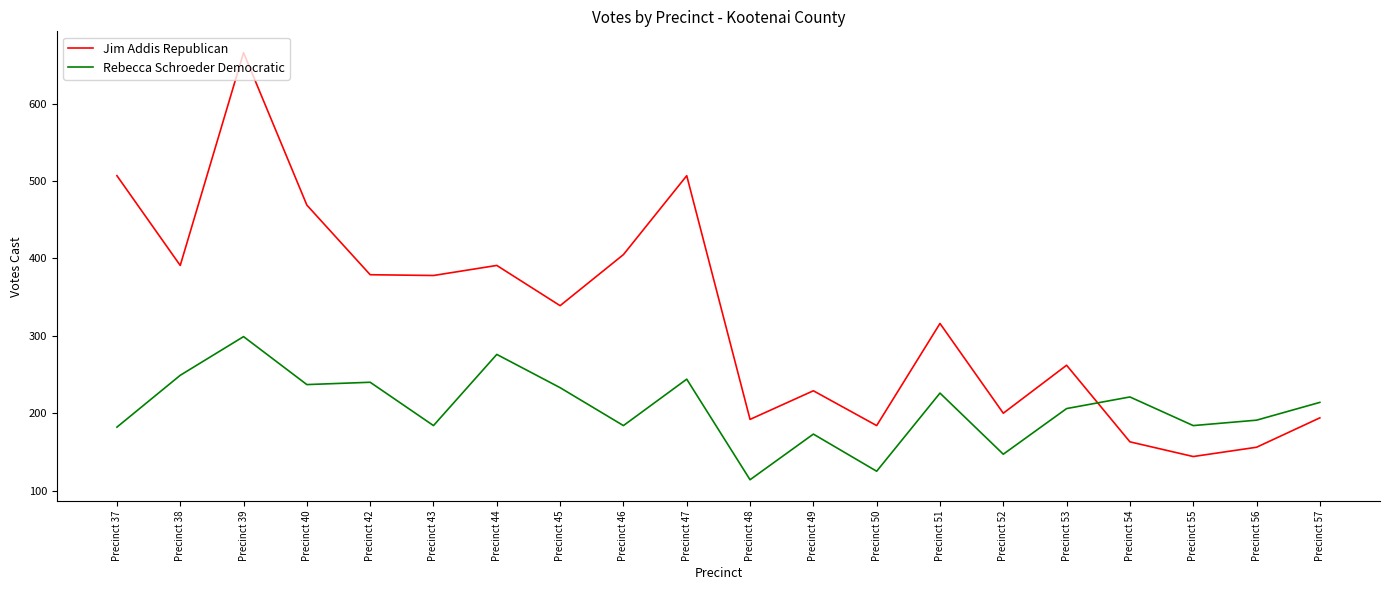

Rank the series by their average value, from lowest to highest.

Rebecca Schroeder Democratic, Jim Addis Republican